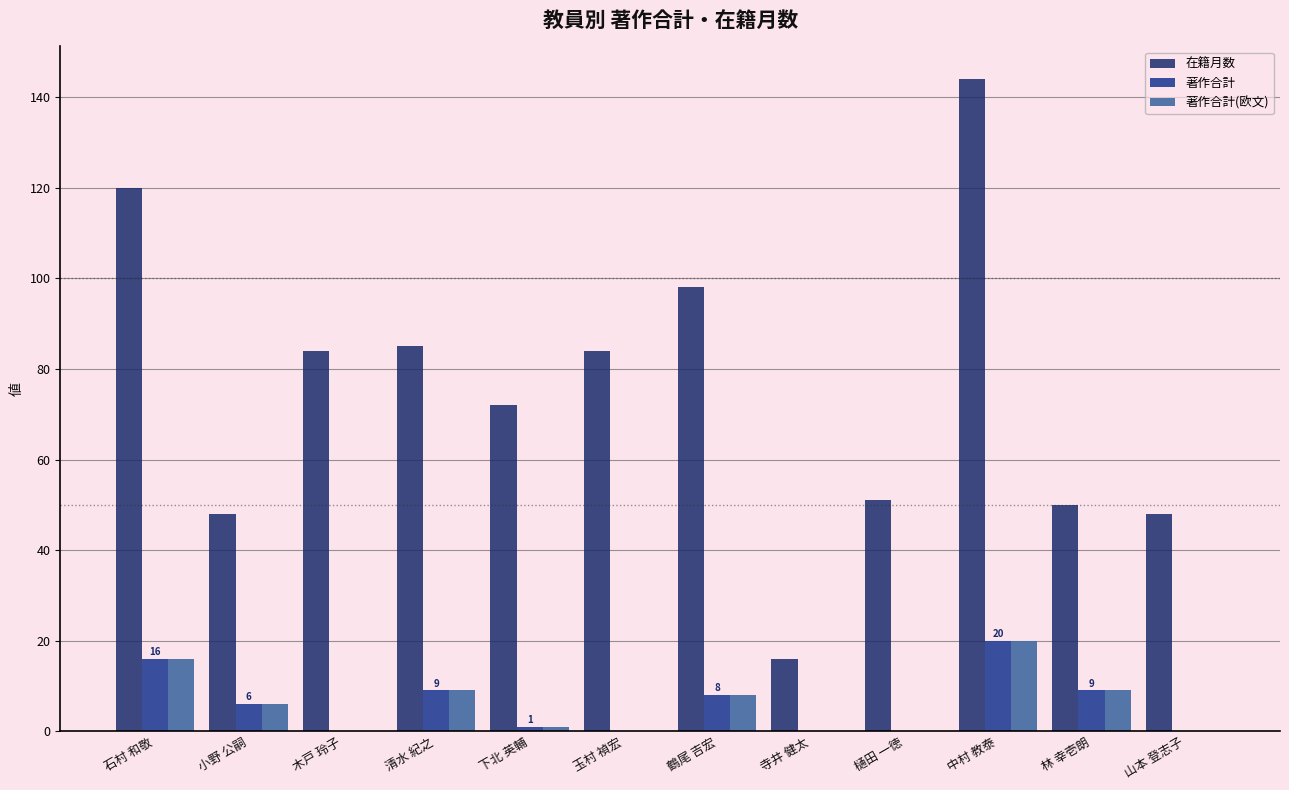

Which category has the highest value in the 著作合計(欧文) series?

中村 教泰